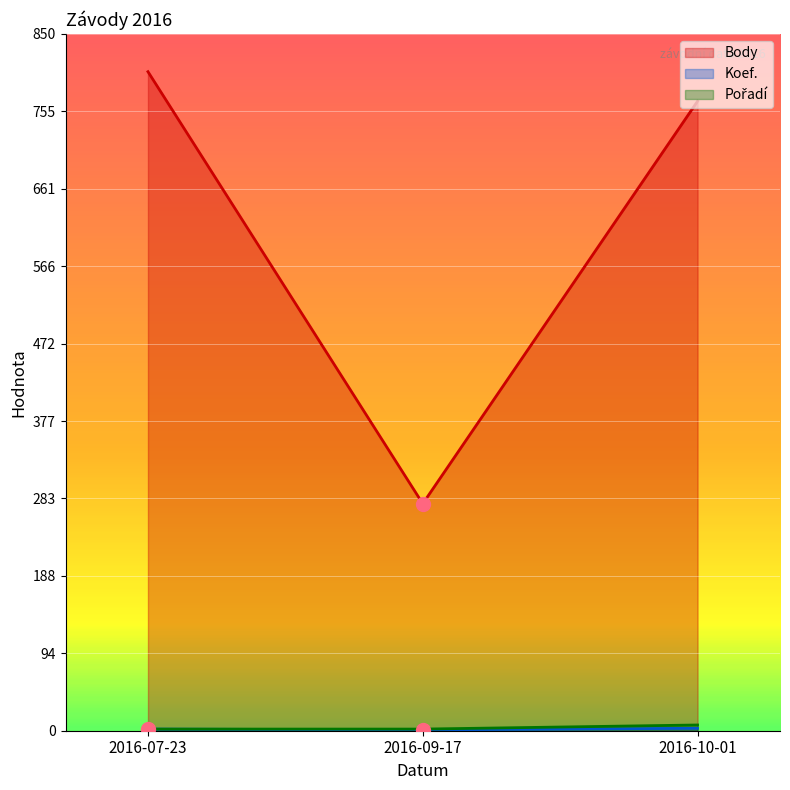

The Koef. series shows 1 at 2016-09-17. True or false?

False